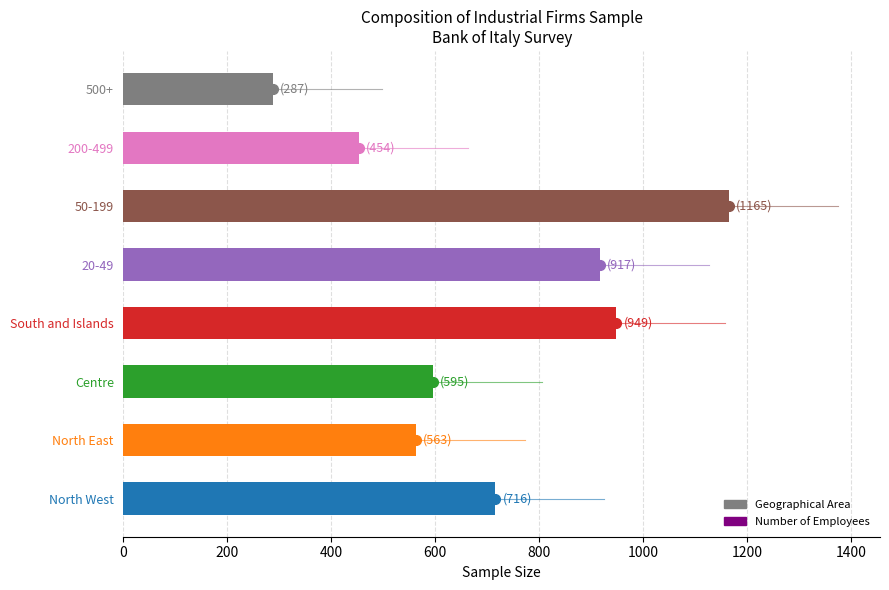

At which label is the value closest to 726?

North West